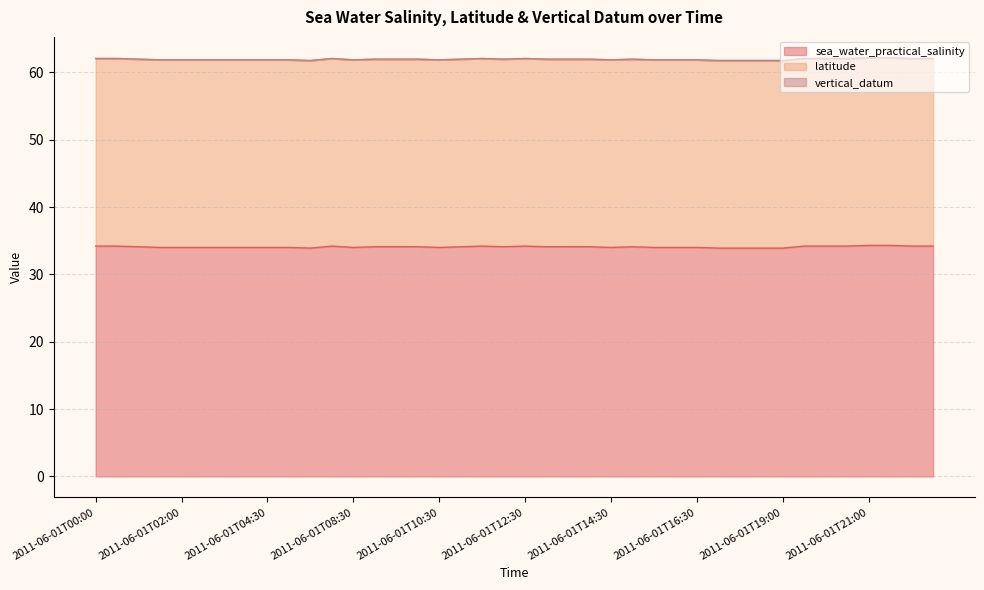

At which category does the chart reach its peak across all series?

2011-06-01T21:00